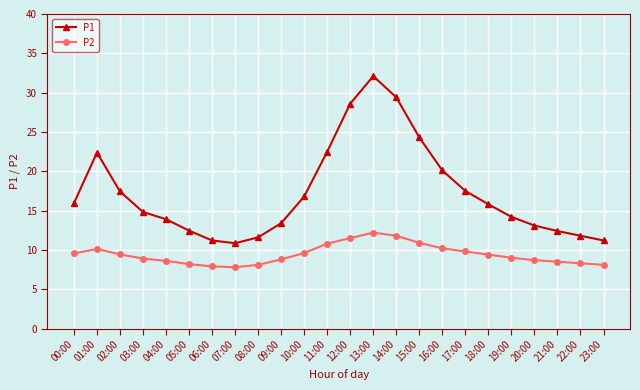

The P1 series shows 11.8 at 22:00. True or false?

True